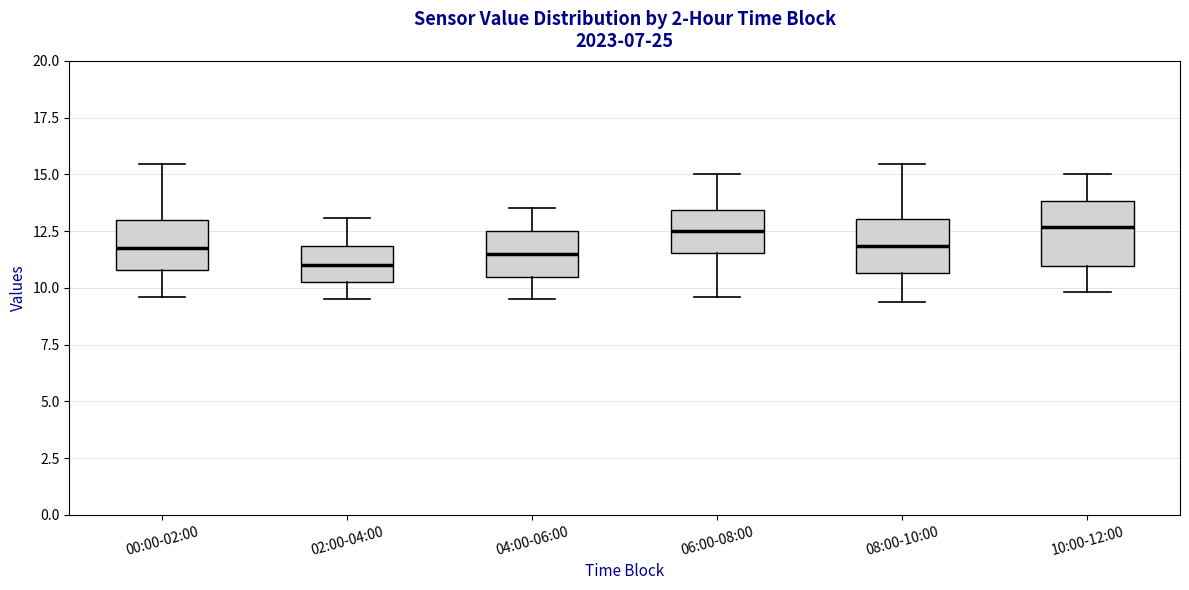

Reading left to right, transcribe this box plot: for each box, give where its median line is, the range the box spans, and where its two whiskers end, as read against the y-axis. The values are not printed on the chart, so give them approximately, as read against the axis.

00:00-02:00: median 12.0, box 11.0 to 13.0, whiskers 9.5 to 15.5
02:00-04:00: median 11.0, box 10.5 to 12.0, whiskers 9.5 to 13.0
04:00-06:00: median 11.5, box 10.5 to 12.5, whiskers 9.5 to 13.5
06:00-08:00: median 12.5, box 11.5 to 13.5, whiskers 9.5 to 15.0
08:00-10:00: median 12.0, box 10.5 to 13.0, whiskers 9.5 to 15.5
10:00-12:00: median 12.5, box 11.0 to 14.0, whiskers 10.0 to 15.0